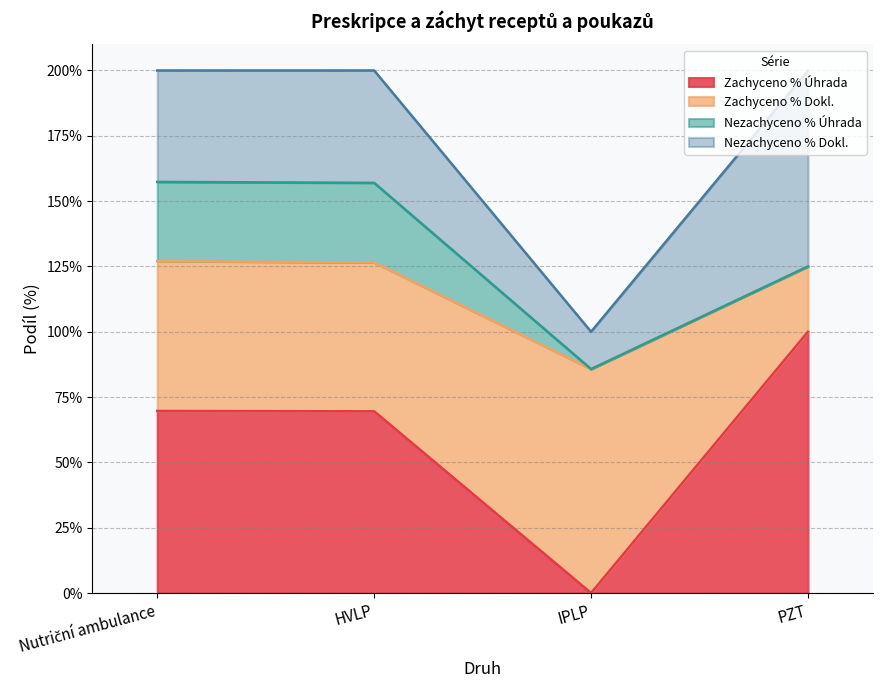

True or false: Nezachyceno % Úhrada has a value of -0.1 at PZT.

False